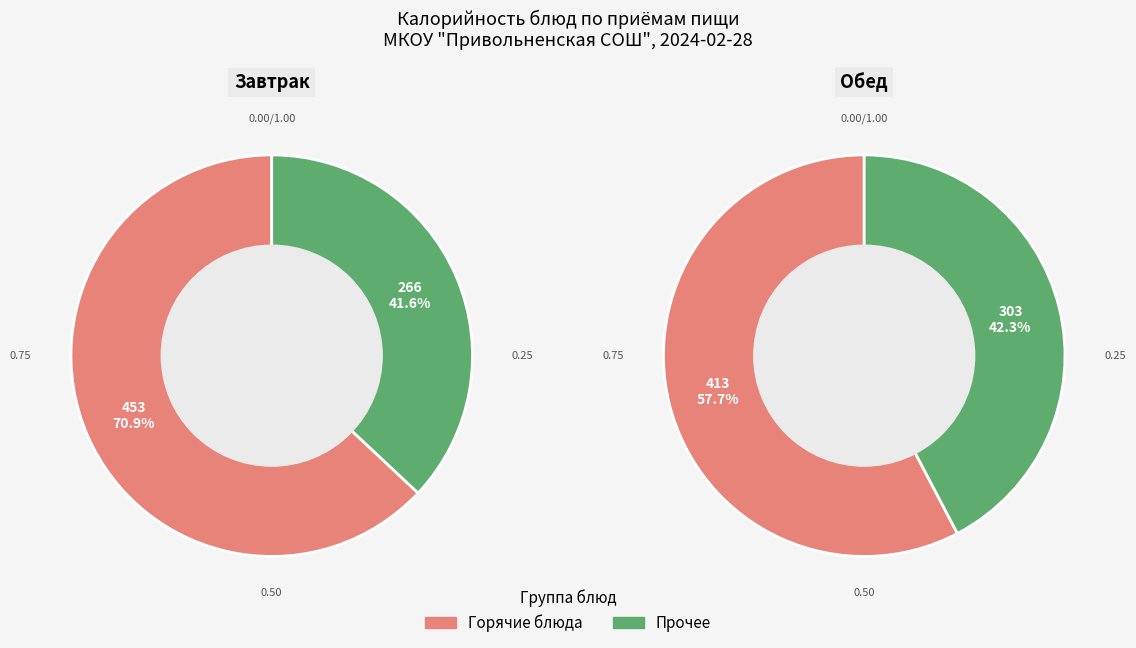

Which series has the widest spread of values?

завтрак